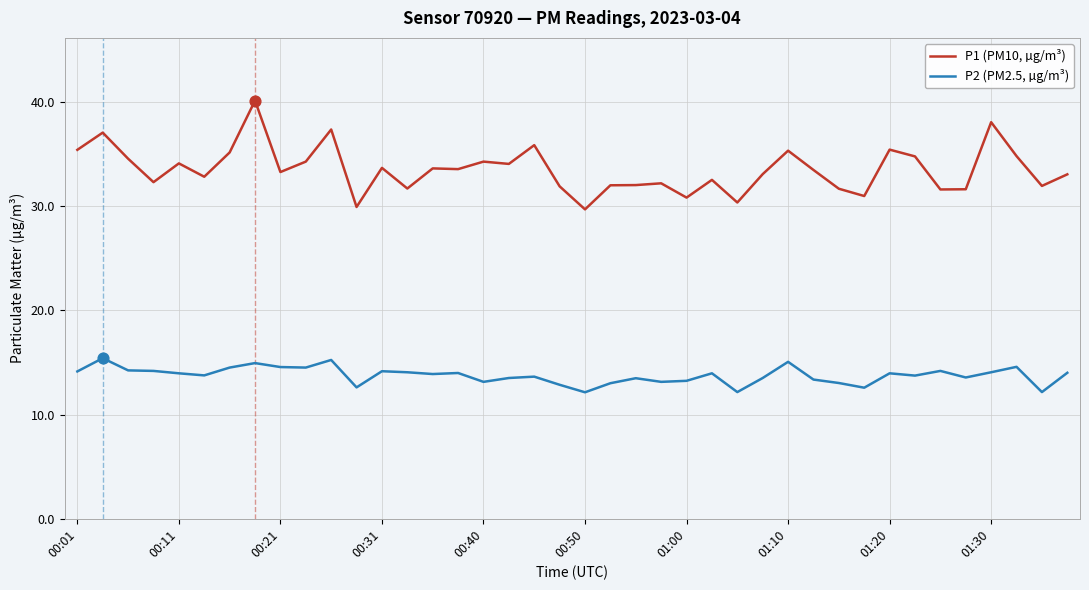

True or false: P1 (PM10, µg/m³) and P2 (PM2.5, µg/m³) cross at least once.

False